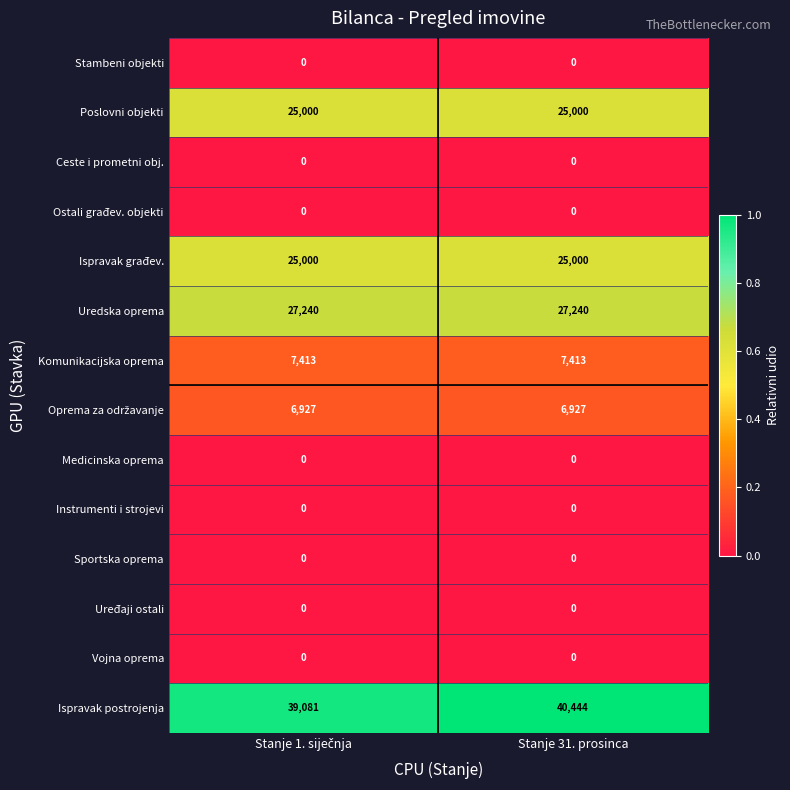

Is the value of Uređaji ostali at Stanje 31. prosinca greater than the value of Ispravak postrojenja at Stanje 31. prosinca?

No